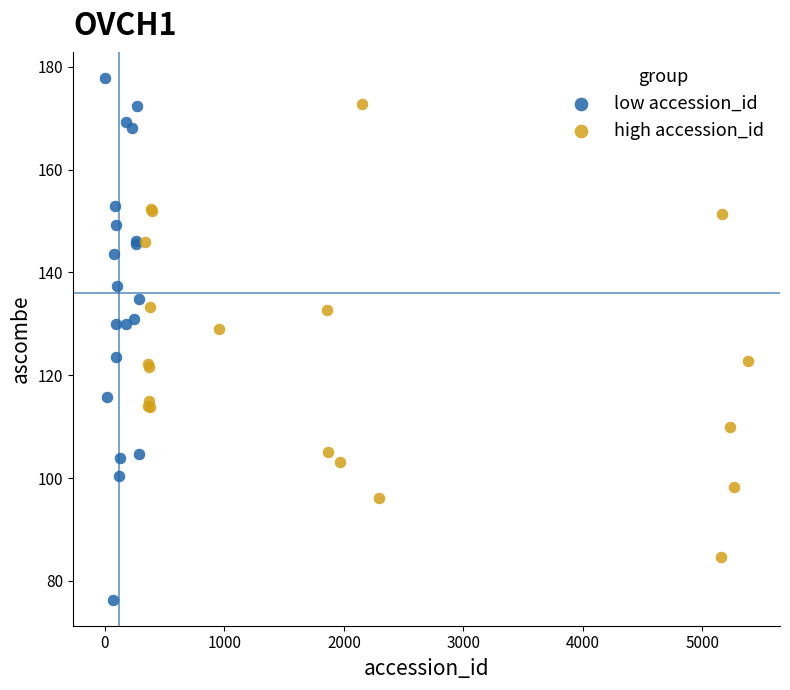

Which series has the largest Y range (max minus min)?

low accession_id